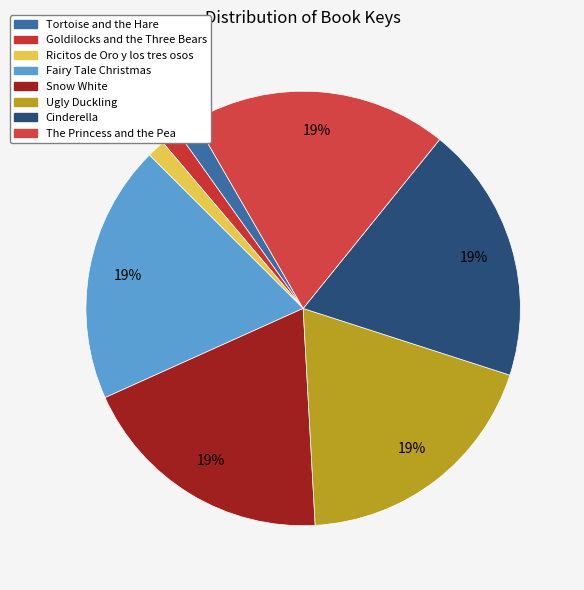

What is the largest slice in the pie chart?

Fairy Tale Christmas